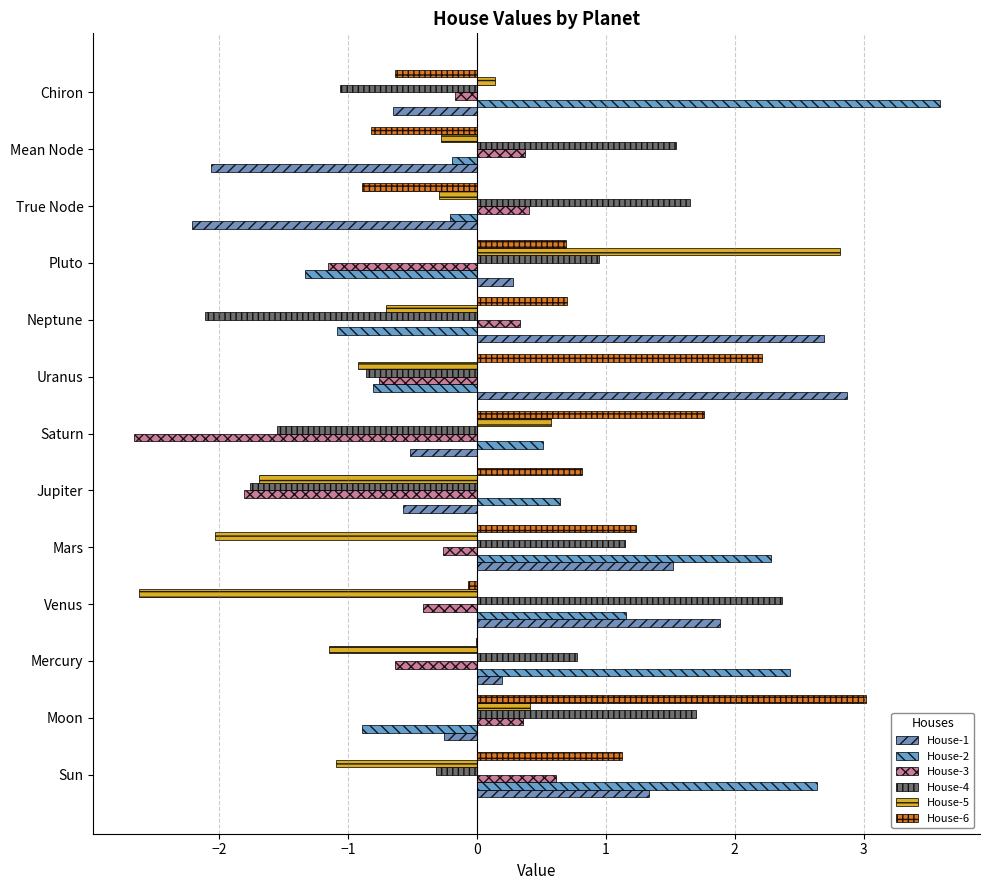

What is the value of the House-2 bar at the 5th from the left?

2.3